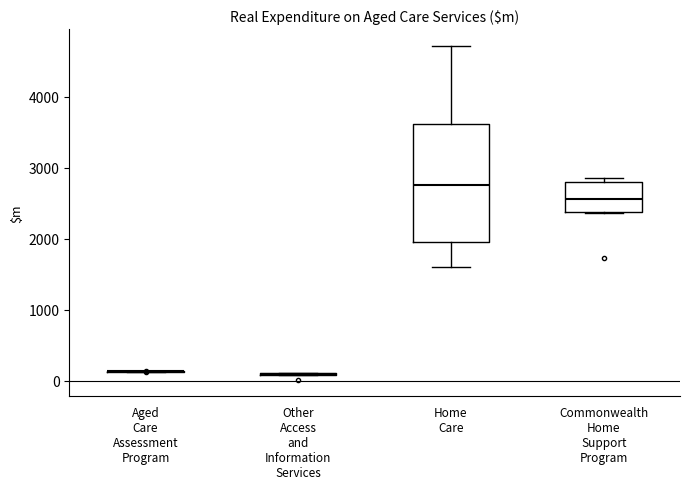

Where does the lower whisker of the box for Home Care end on the y-axis? The values are not printed on the chart, so give them approximately, as read against the axis.

1600